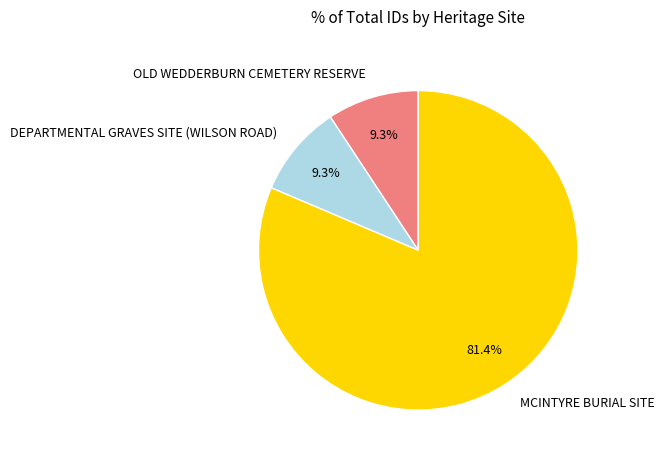

What is the largest slice in the pie chart?

MCINTYRE BURIAL SITE